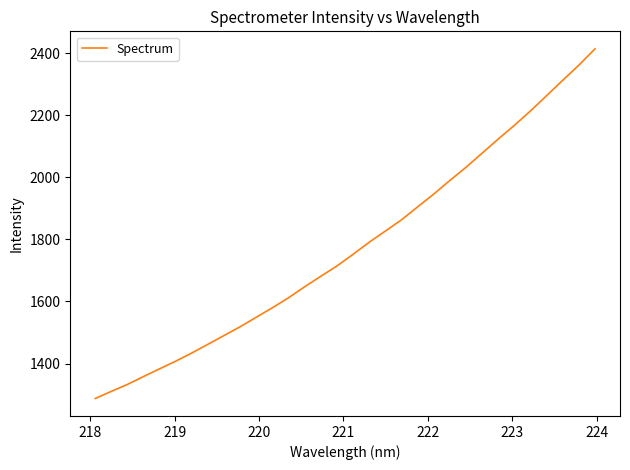

What is the greatest value displayed?

2413.9